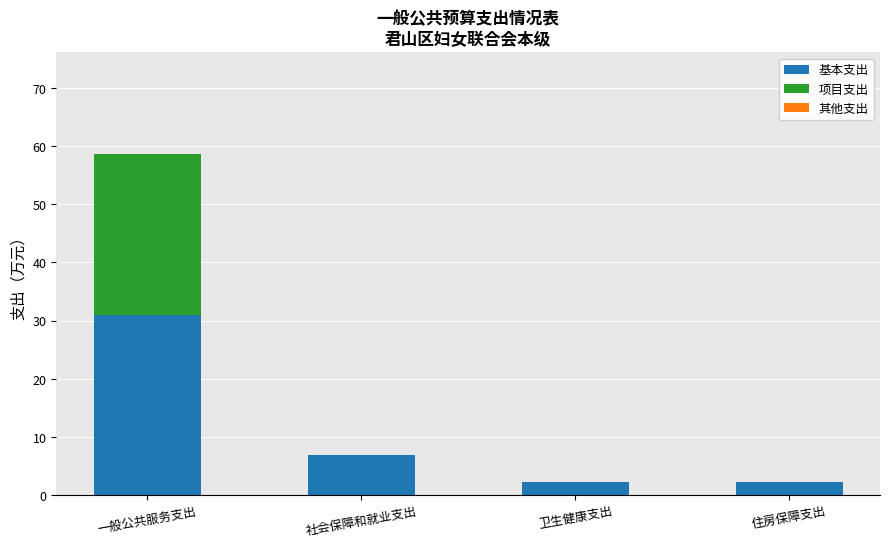

What is the difference between the 基本支出 values at 一般公共服务支出 and 社会保障和就业支出?

24.1